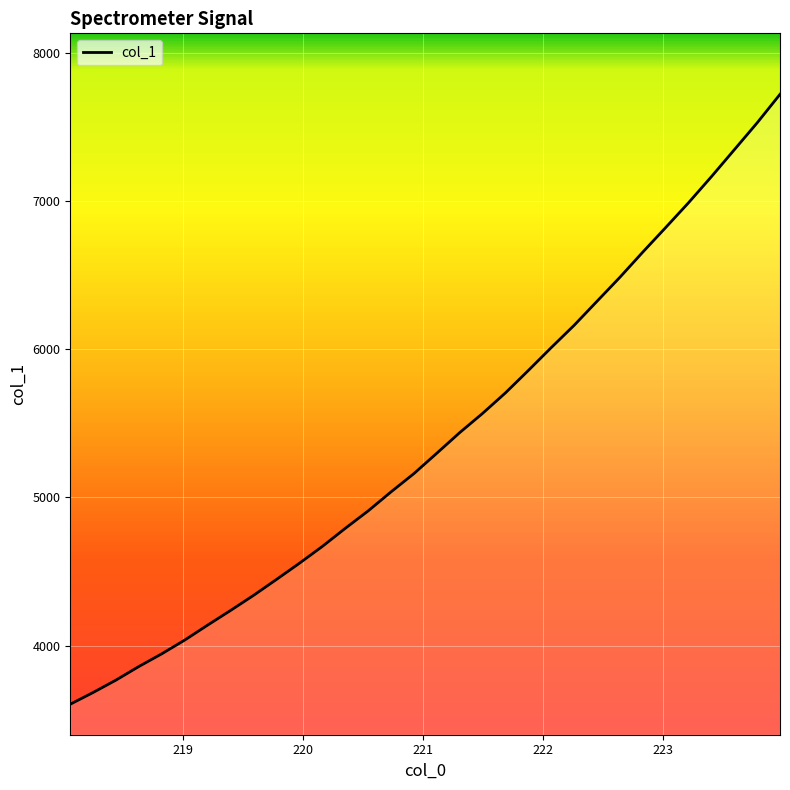

What is the smallest value displayed?

3604.2